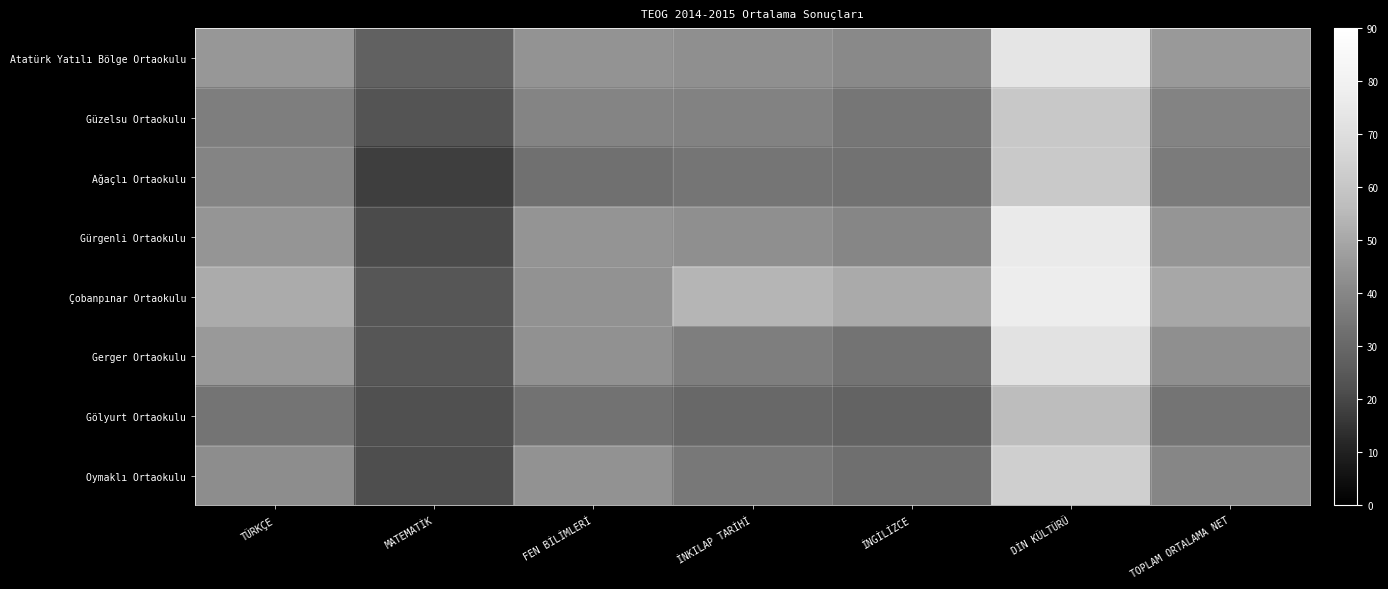

Count the number of data series in this chart.

8